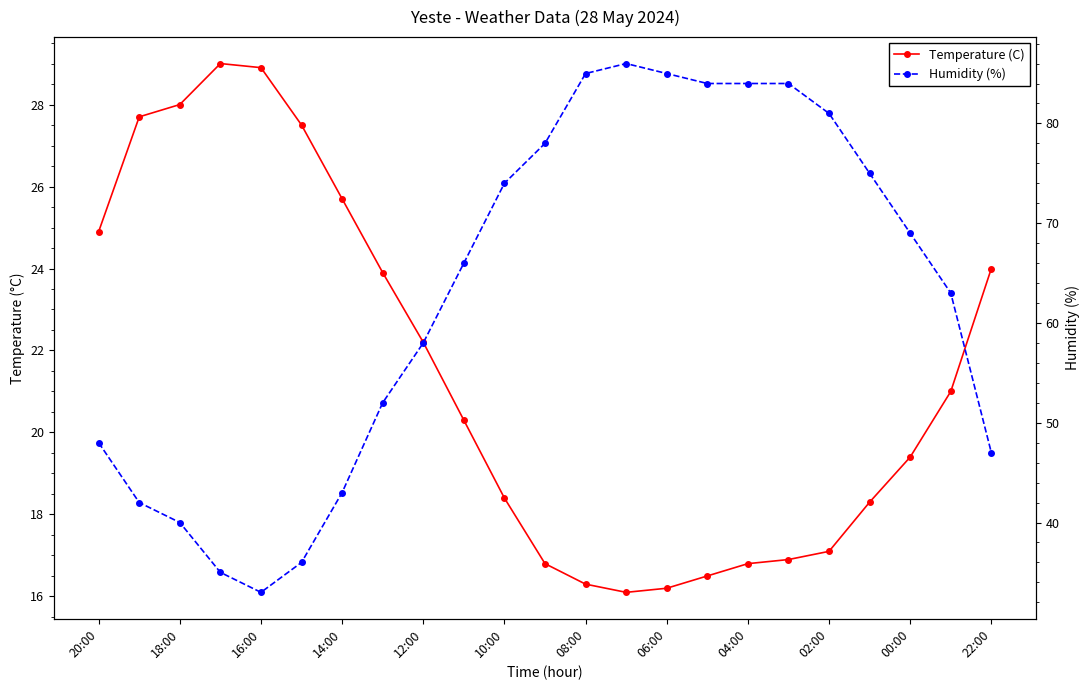

At which label does Temperature (C) first exceed 20?

20:00